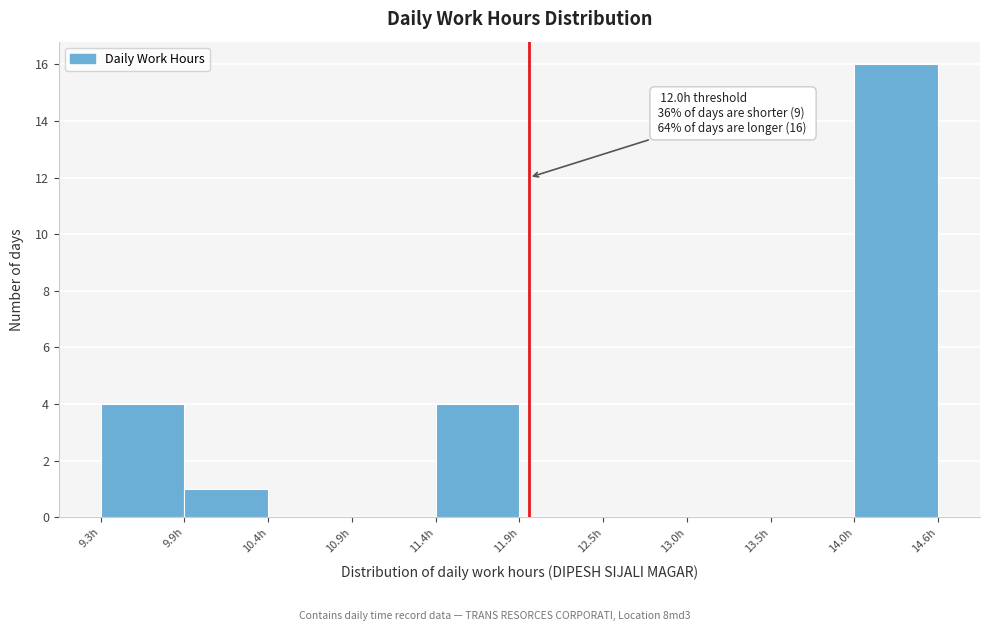

Over which range of the x-axis is the bar tallest?

14.0 to 14.6